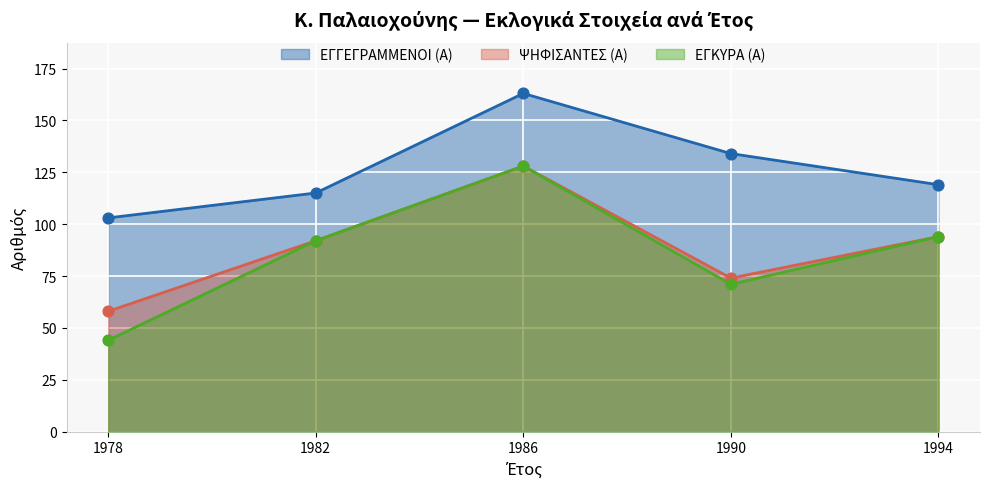

What is the total value across all series at 1978?

205